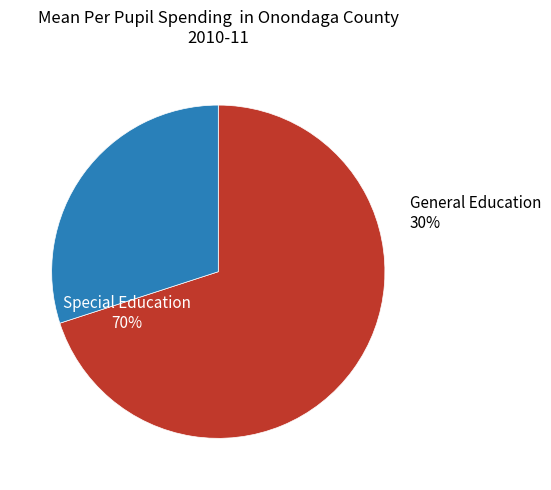

Do 18 and 6 together represent more than half of the pie?

No